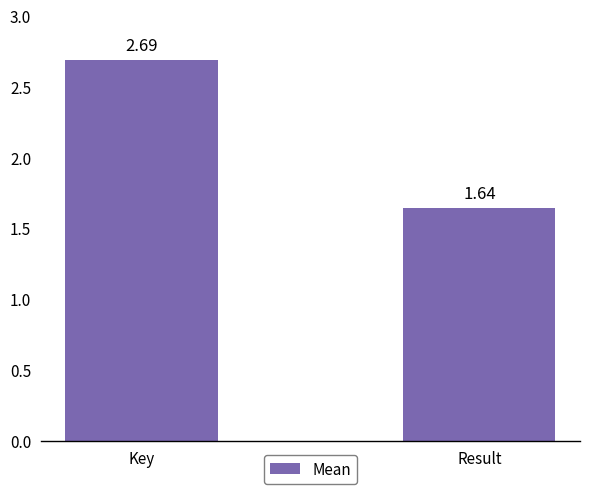

What is the sum of all values?

4.3